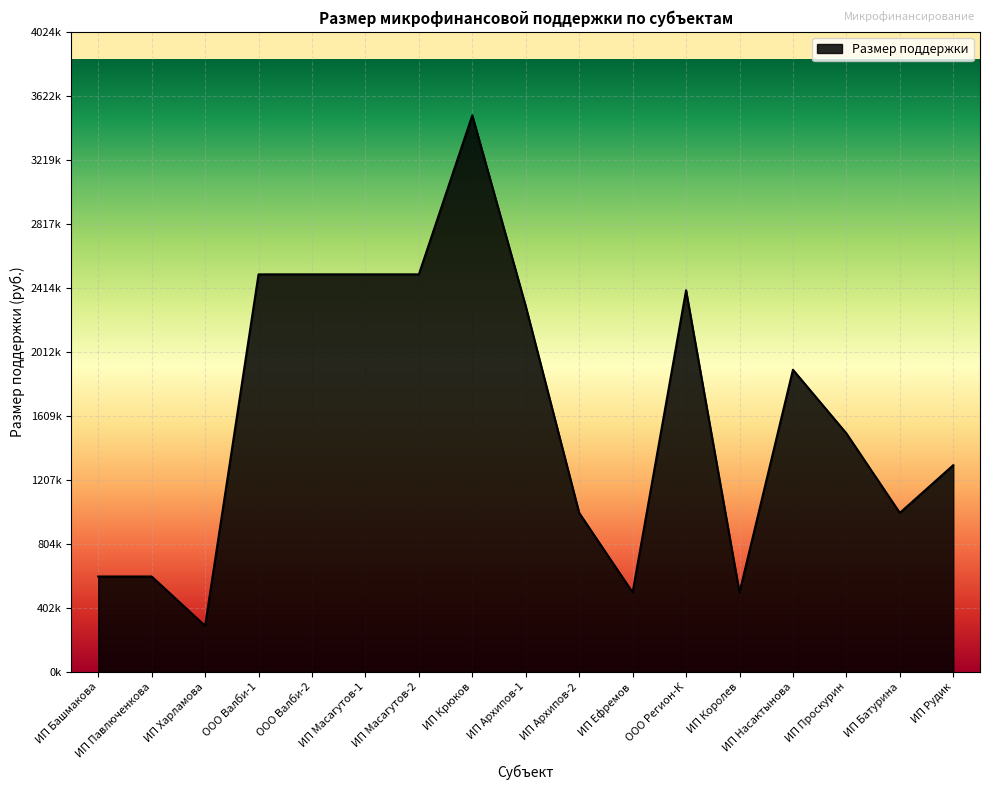

What is the sum of all values?

27390000